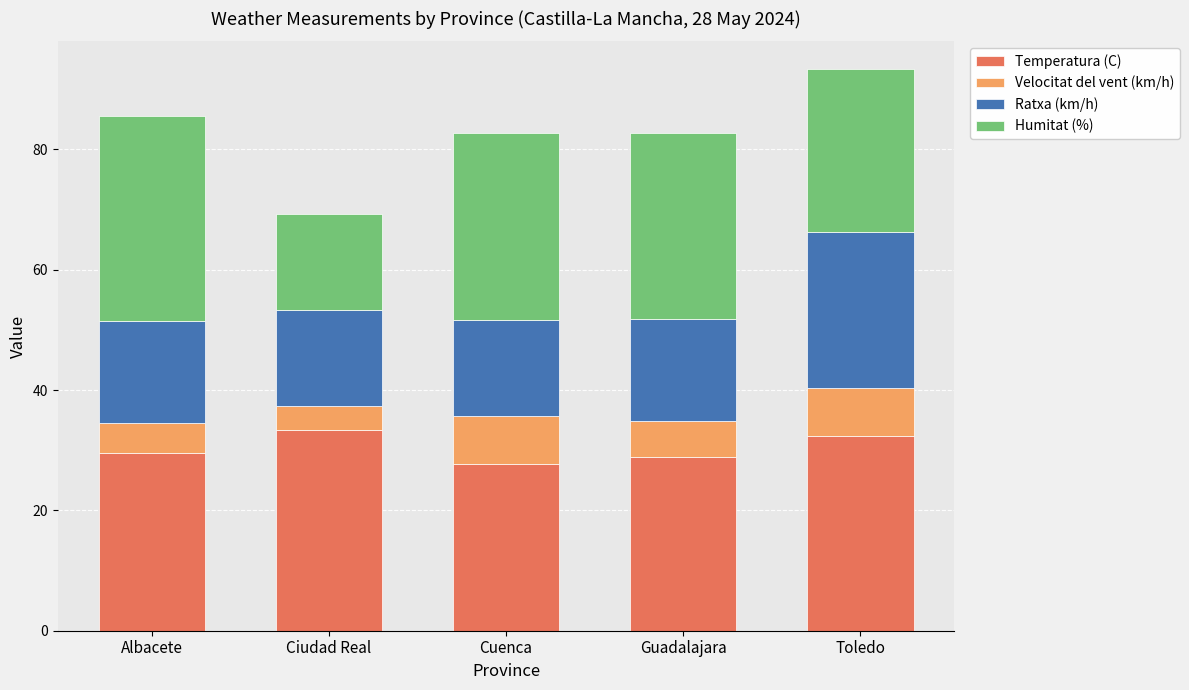

Reading left to right, list the values for the Temperatura (C) series.

29.5	33.3	27.7	28.8	32.3